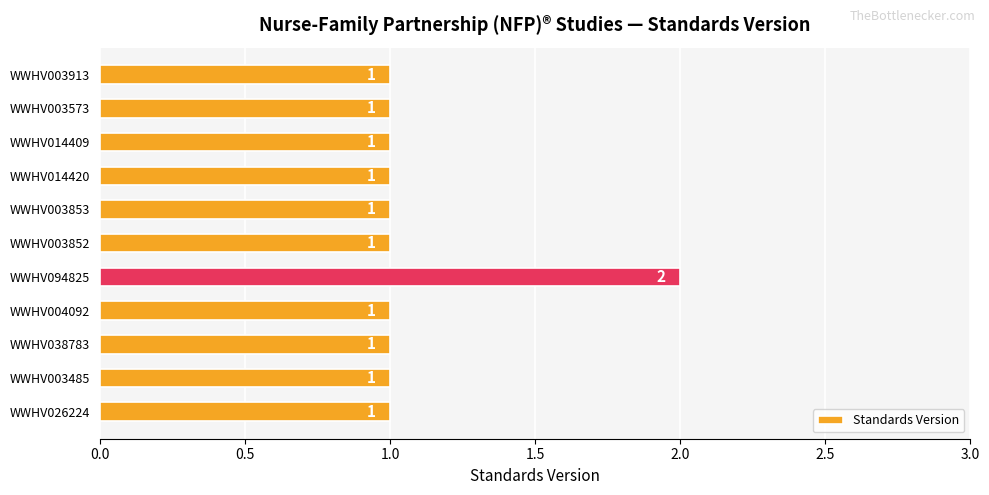

What is the ratio of the value at WWHV026224 to the value at WWHV003913?

1.0